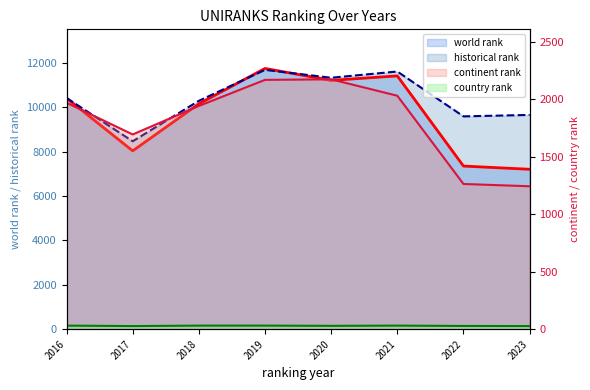

At how many categories does at least one series exceed 670?

8